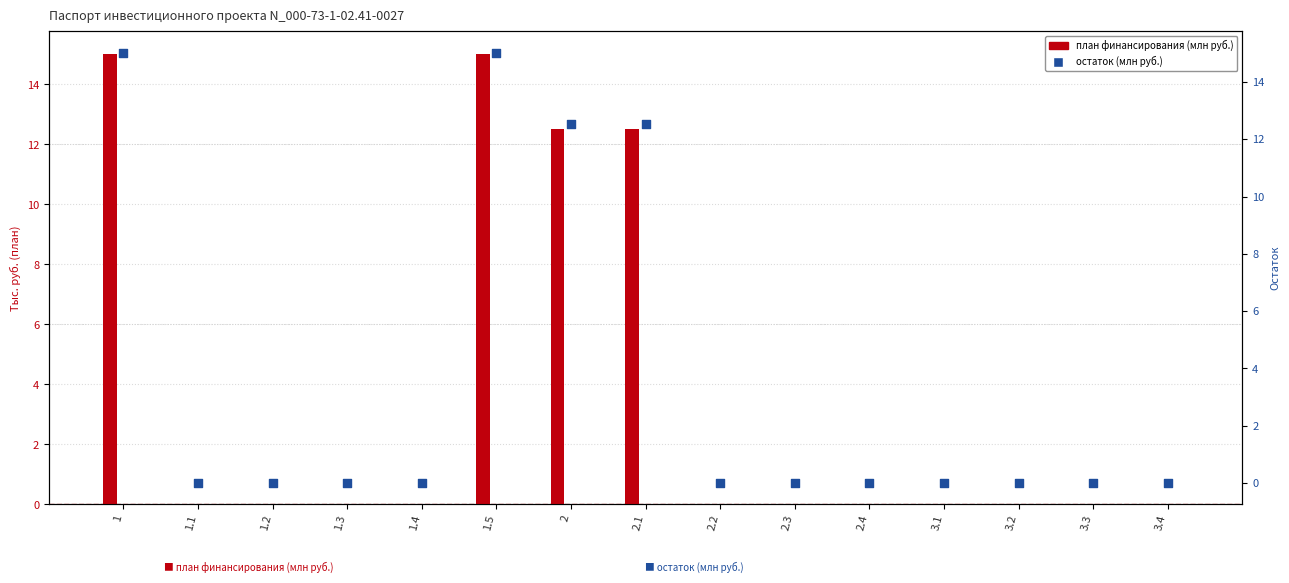

Which series has the largest Y range (max minus min)?

Итого за год (2024 план)